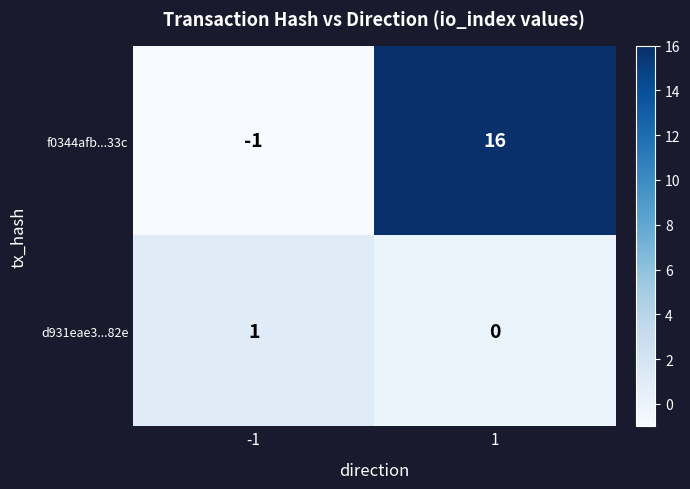

The value of d931eae3...82e at 1 is 0. True or false?

True